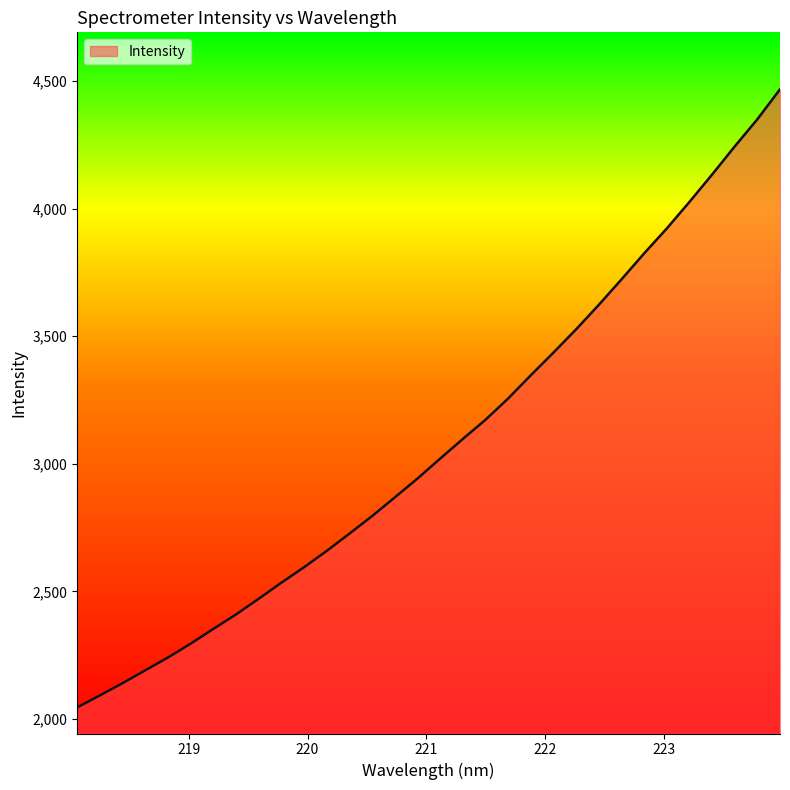

What is the difference between the maximum and minimum values?

2423.7